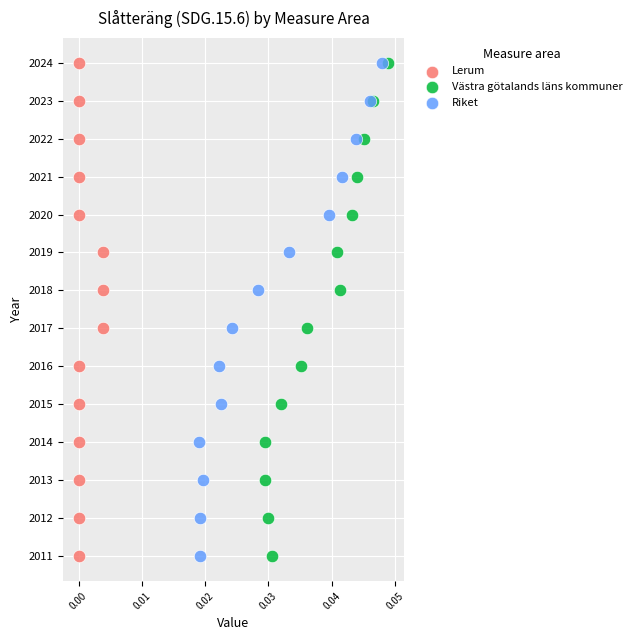

What are all the series names shown in the legend?

Lerum, Västra götalands läns kommuner, Riket